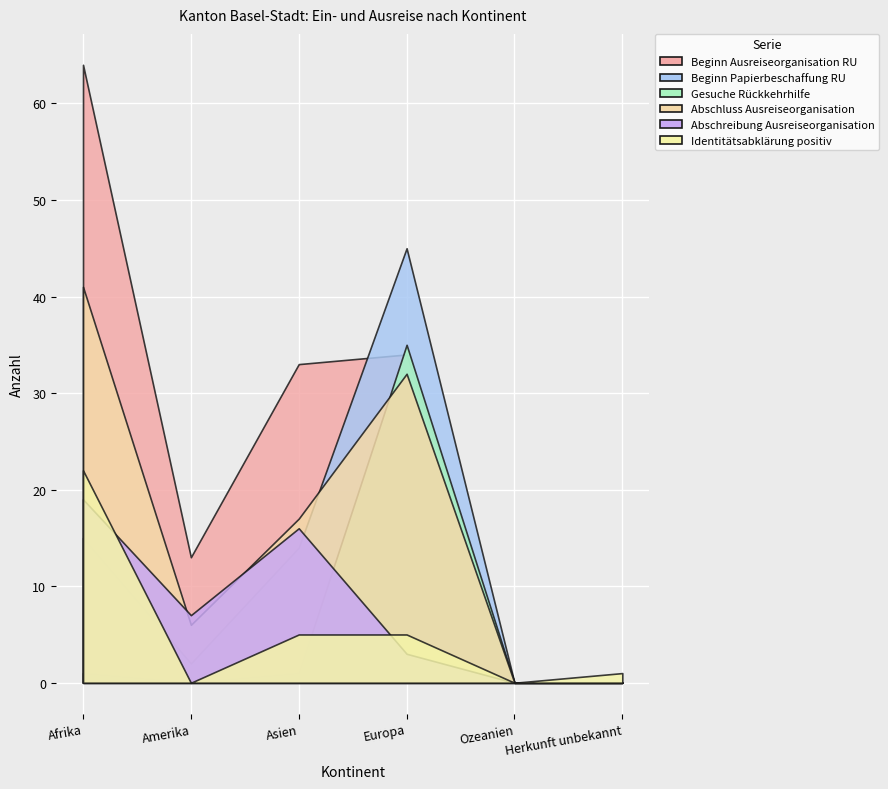

Is it true that Abschreibung Ausreiseorganisation equals 1 at Europa?

False